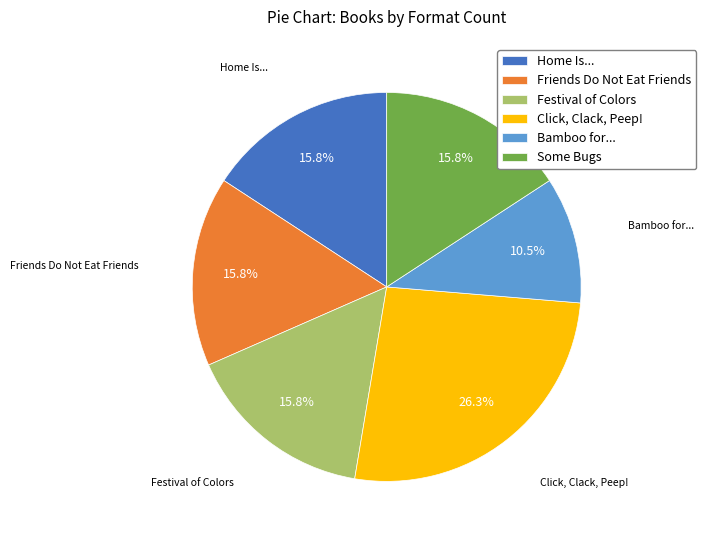

The Festival of Colors slice represents 6% of the pie. True or false?

False